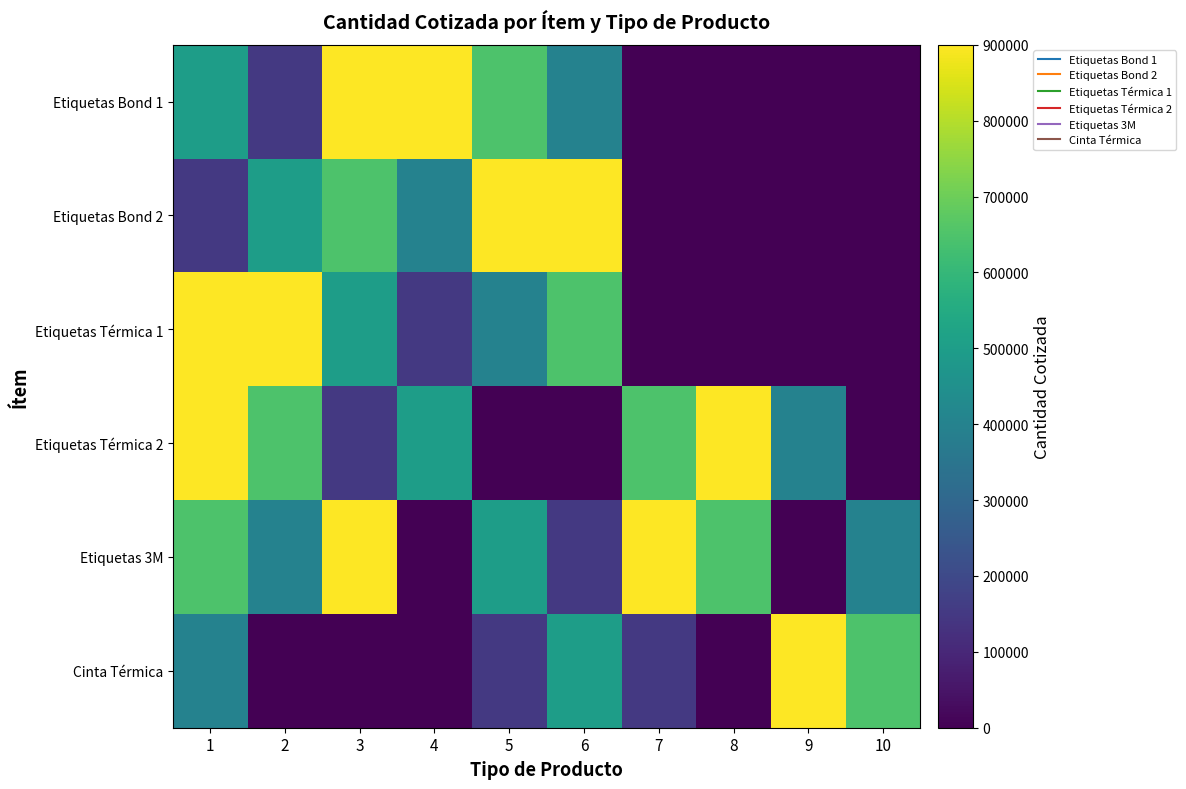

Reading left to right, list all the values displayed in this chart.

Etiquetas Bond 1: 1=500000	2=150000	3=900000	4=900000	5=650000	6=400000	7=200	8=200	9=100	10=50
Etiquetas Bond 2: 1=150000	2=500000	3=650000	4=400000	5=900000	6=900000	7=100	8=50	9=200	10=200
Etiquetas Térmica 1: 1=900000	2=900000	3=500000	4=150000	5=400000	6=650000	7=50	8=100	9=200	10=200
Etiquetas Térmica 2: 1=900000	2=650000	3=150000	4=500000	5=200	6=200	7=650000	8=900000	9=400000	10=100
Etiquetas 3M: 1=650000	2=400000	3=900000	4=200	5=500000	6=150000	7=900000	8=650000	9=50	10=400000
Cinta Térmica: 1=400000	2=200	3=200	4=100	5=150000	6=500000	7=150000	8=50	9=900000	10=650000